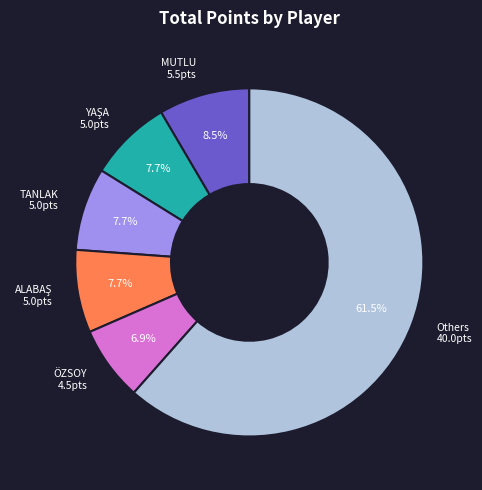

Does any single category account for the majority?

Yes